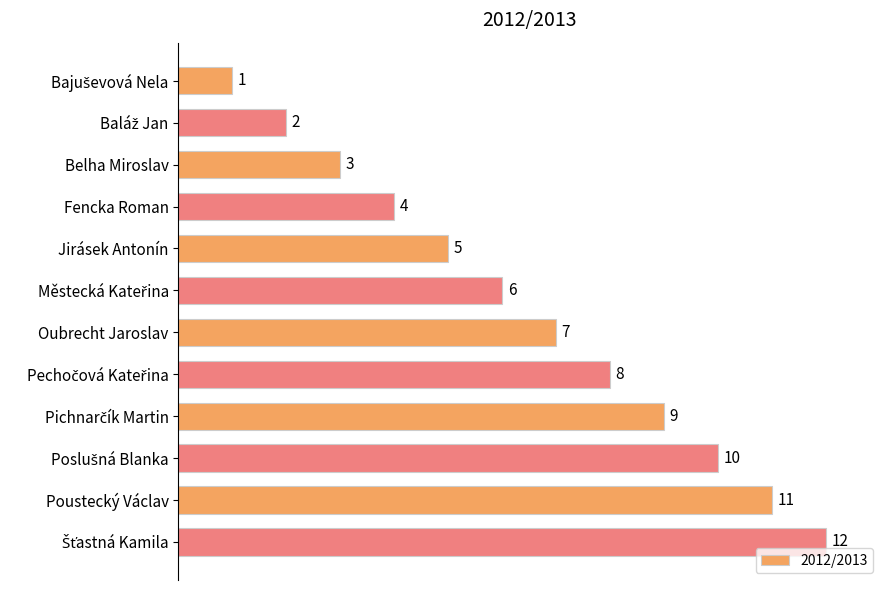

What is the change in value from Belha Miroslav to Jirásek Antonín?

+2